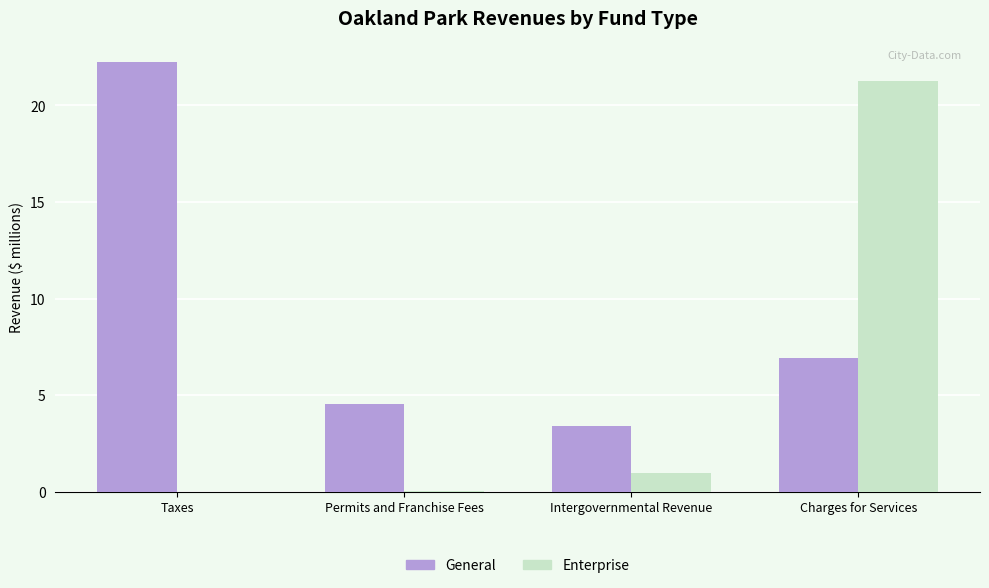

The value of Enterprise at Charges for Services is 9.5. True or false?

False